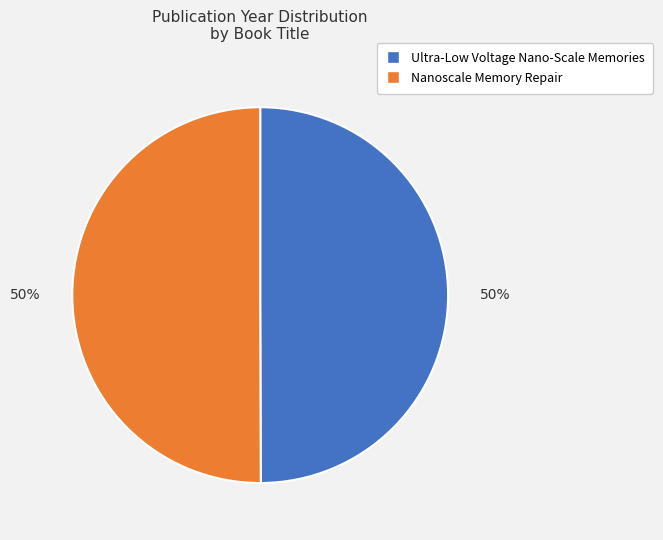

To the nearest percent, what percentage of the pie is Nanoscale Memory Repair?

50%